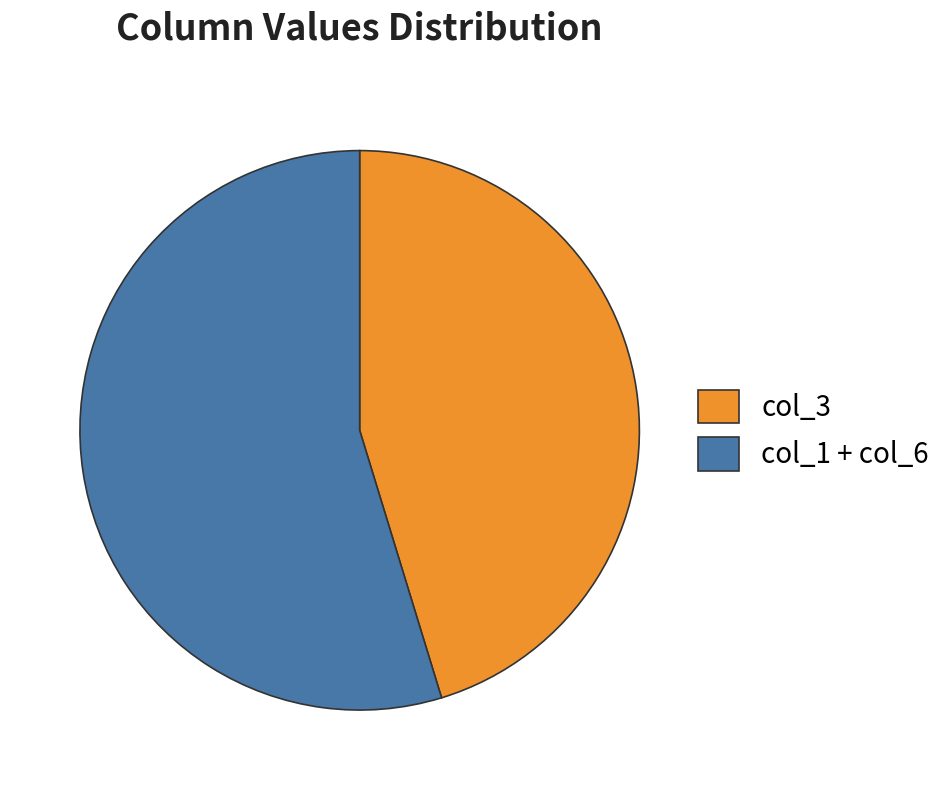

Is col_3 the majority of the pie?

No